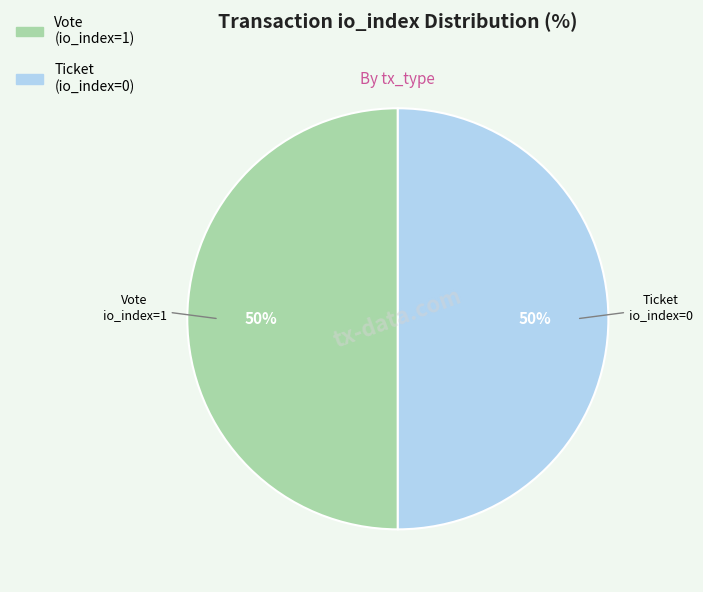

To the nearest percent, what is the average slice percentage?

50%